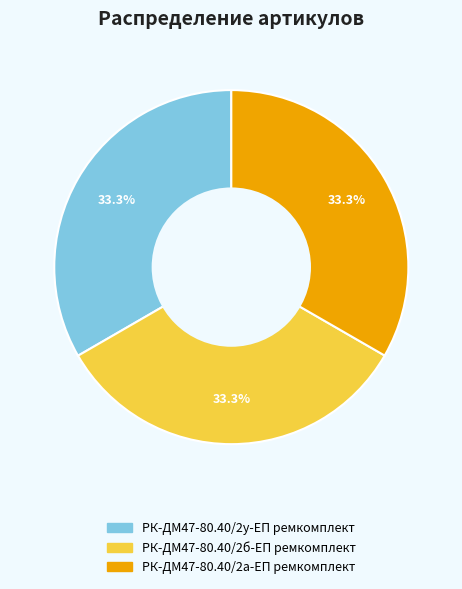

To the nearest percent, what percentage of the pie is РК-ДМ47-80.40/2у-ЕП ремкомплект?

33%